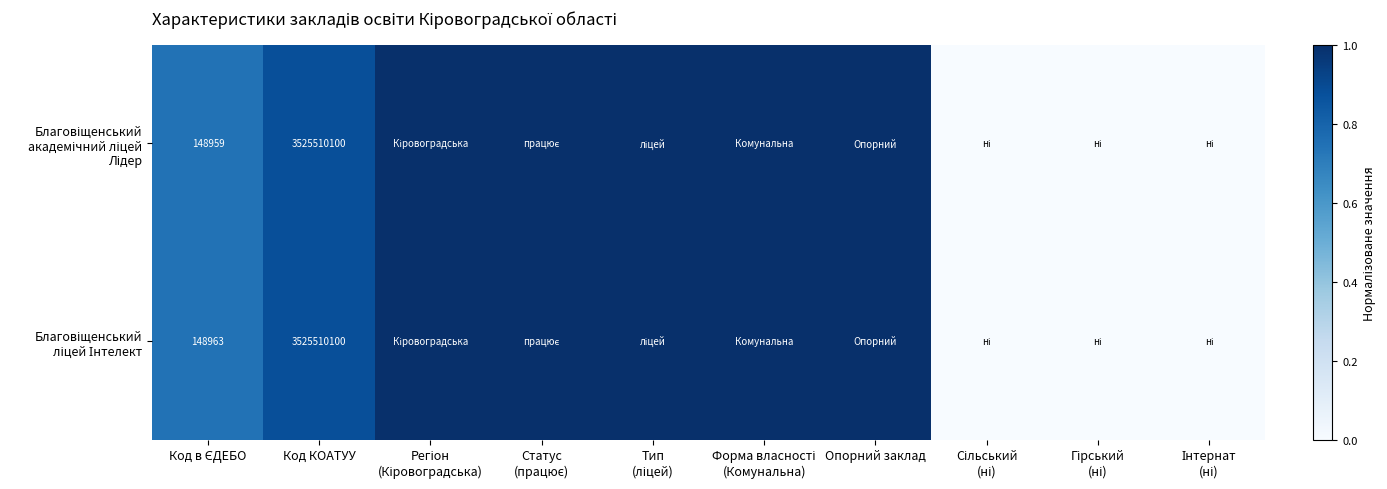

Is it true that Благовіщенський ліцей Інтелект equals 1.0 at Статус (працює)?

True